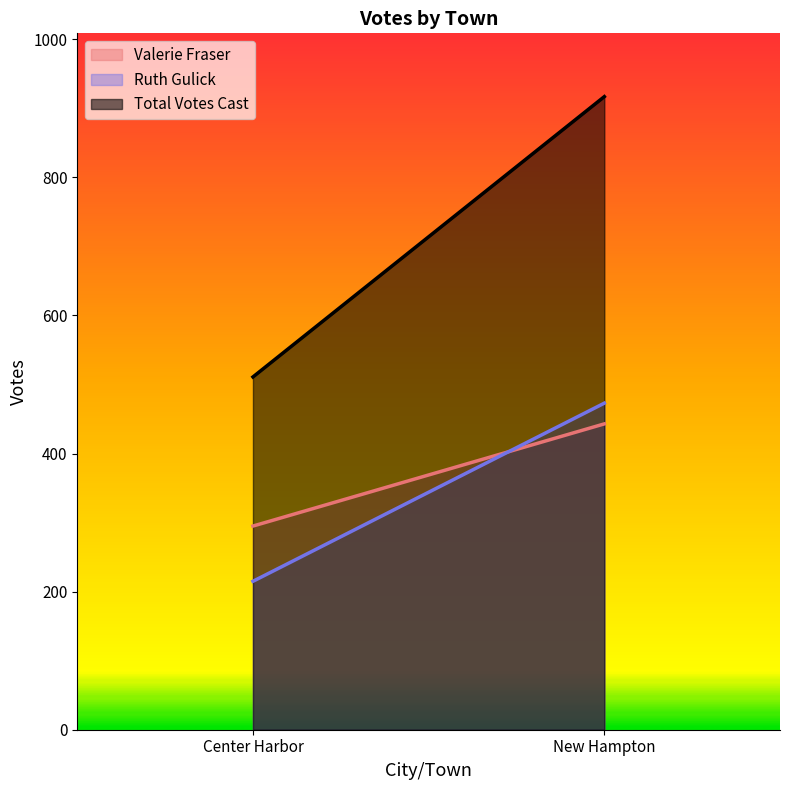

What is the difference between the maximum and minimum values in the Total Votes Cast series?

406